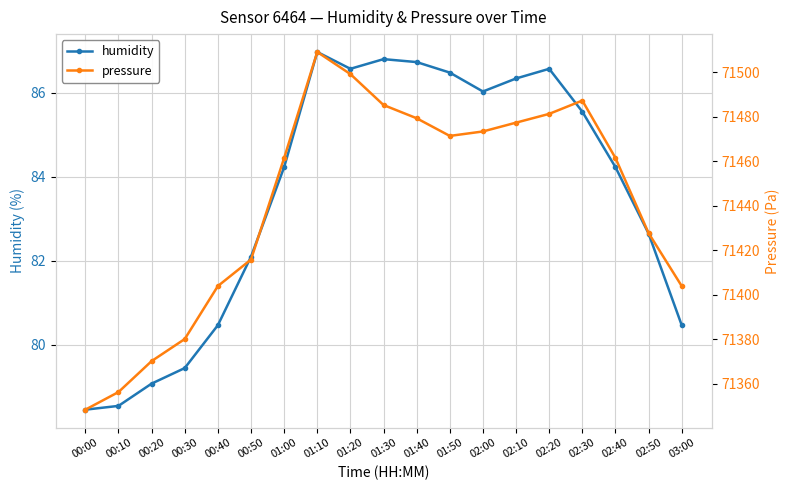

True or false: humidity and pressure intersect in this chart.

False